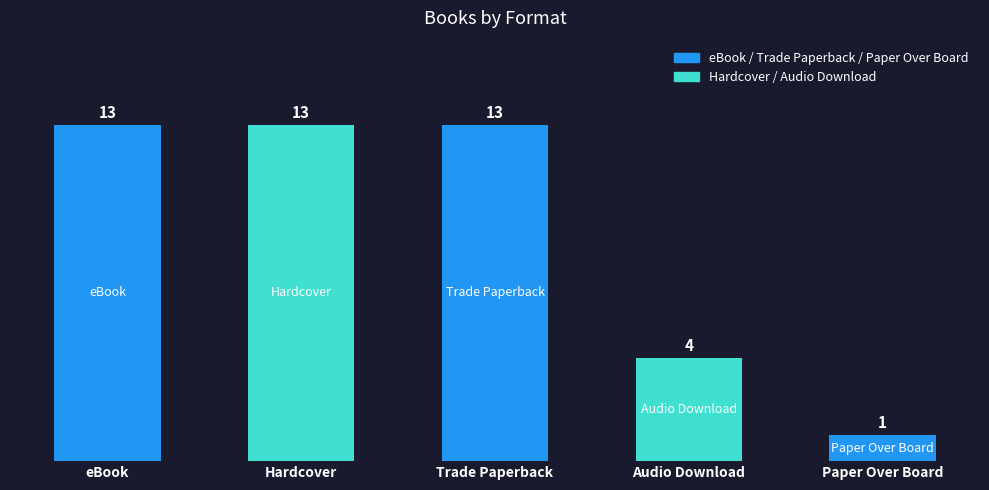

Reading right to left, list all the values displayed in this chart.

Paper Over Board=1	Audio Download=4	Trade Paperback=13	Hardcover=13	eBook=13